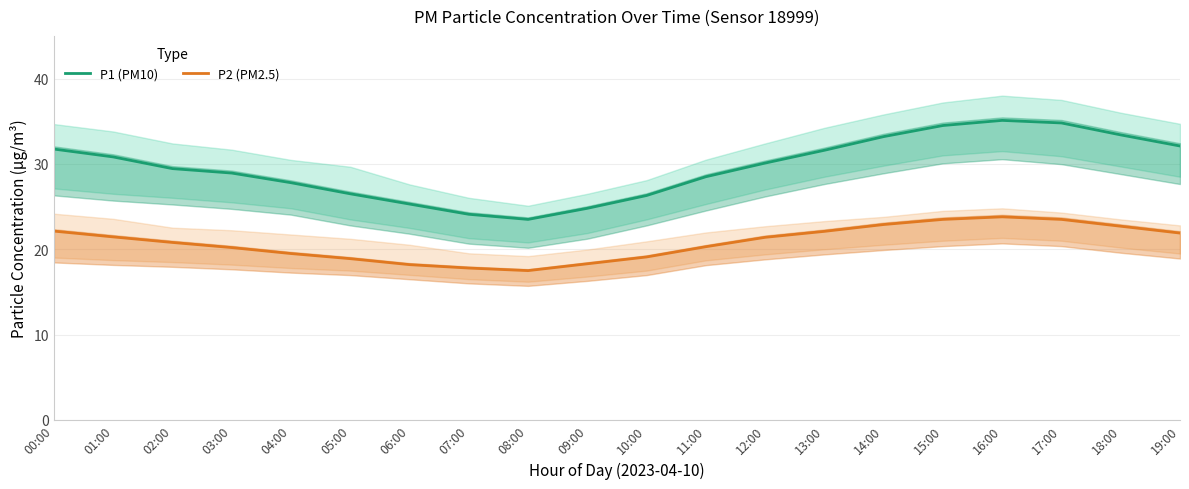

What is the label of the 20th point from the left?

19:00